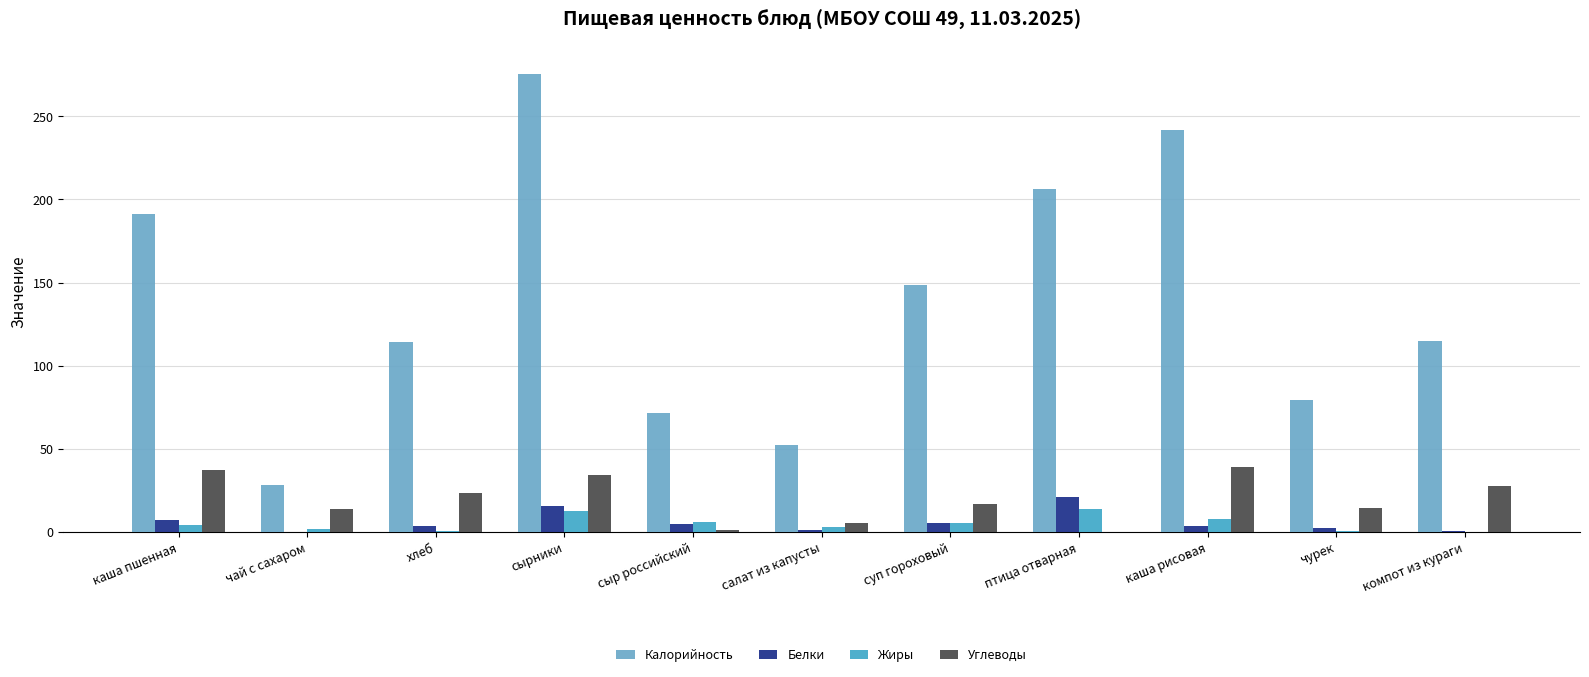

What is the sum of all Калорийность values?

1523.8